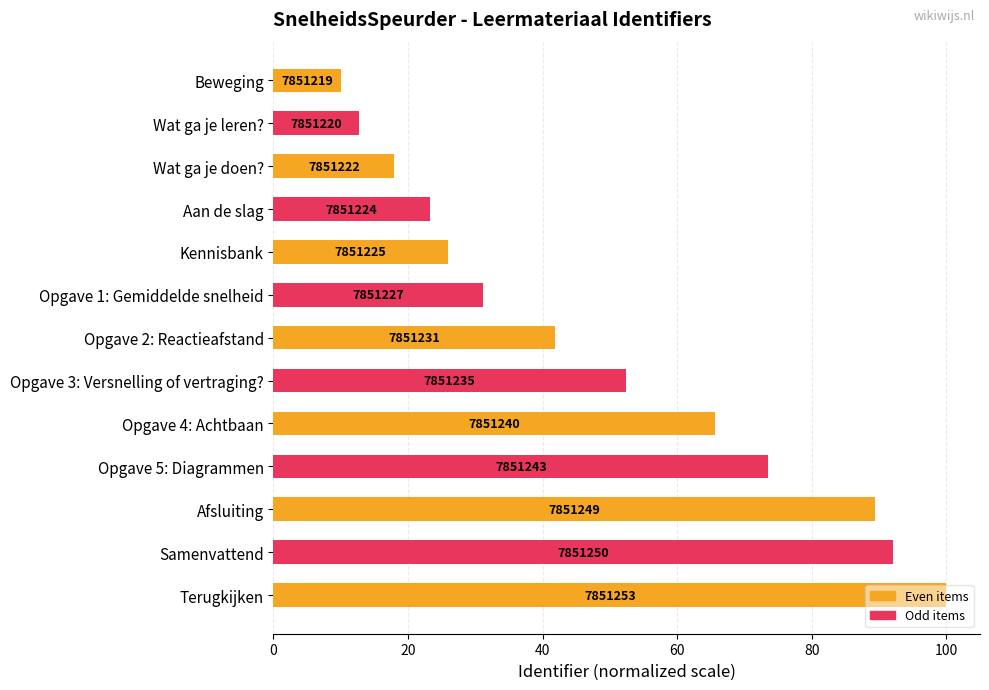

Are the bars grouped side by side (vs. stacked)?

No